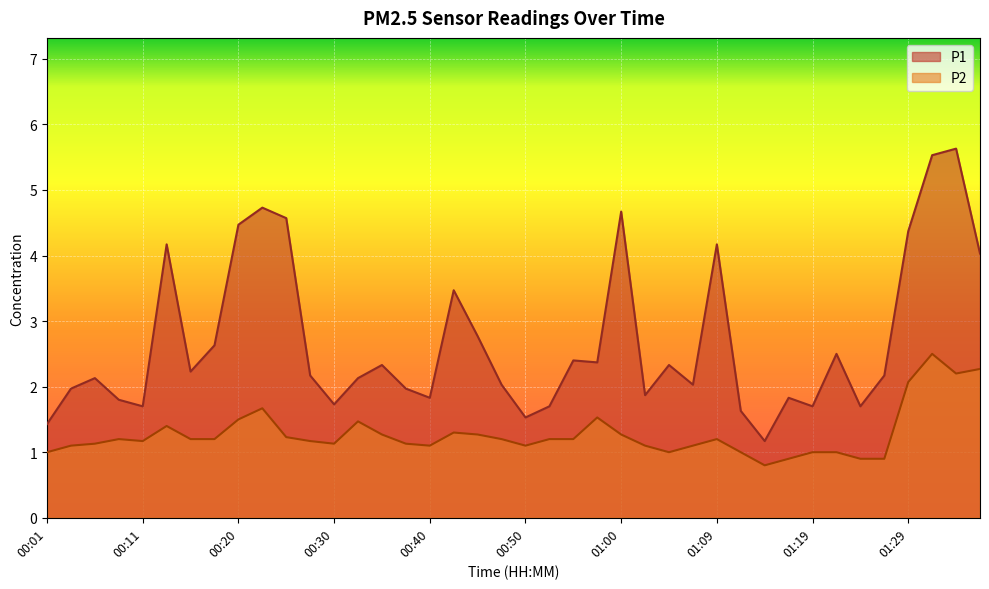

Reading left to right, extract all data points from this chart.

P1: 1.4	2.0	2.1	1.8	1.7	4.2	2.2	2.6	4.5	4.7	4.6	2.2	1.7	2.1	2.3	2.0	1.8	3.5	2.8	2.0	1.5	1.7	2.4	2.4	4.7	1.9	2.3	2.0	4.2	1.6	1.2	1.8	1.7	2.5	1.7	2.2	4.4	5.5	5.6	4.0
P2: 1.0	1.1	1.1	1.2	1.2	1.4	1.2	1.2	1.5	1.7	1.2	1.2	1.1	1.5	1.3	1.1	1.1	1.3	1.3	1.2	1.1	1.2	1.2	1.5	1.3	1.1	1.0	1.1	1.2	1.0	0.8	0.9	1.0	1.0	0.9	0.9	2.1	2.5	2.2	2.3